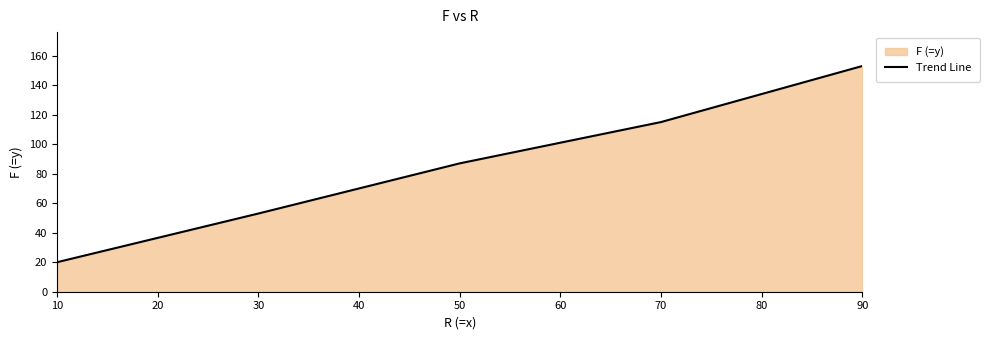

What is the average value?

86